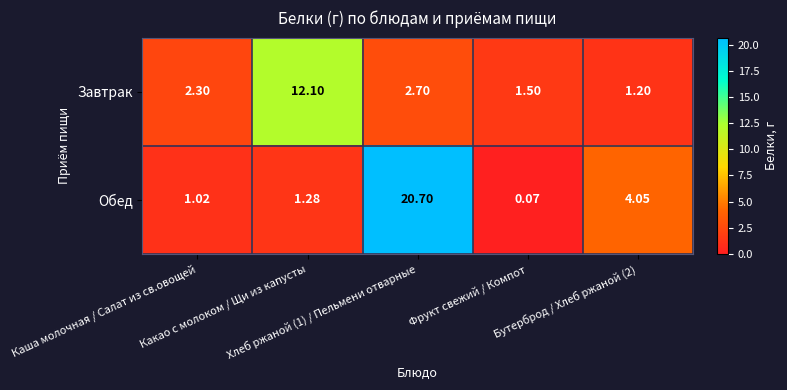

List the series in order of their peak value, highest first.

Обед, Завтрак